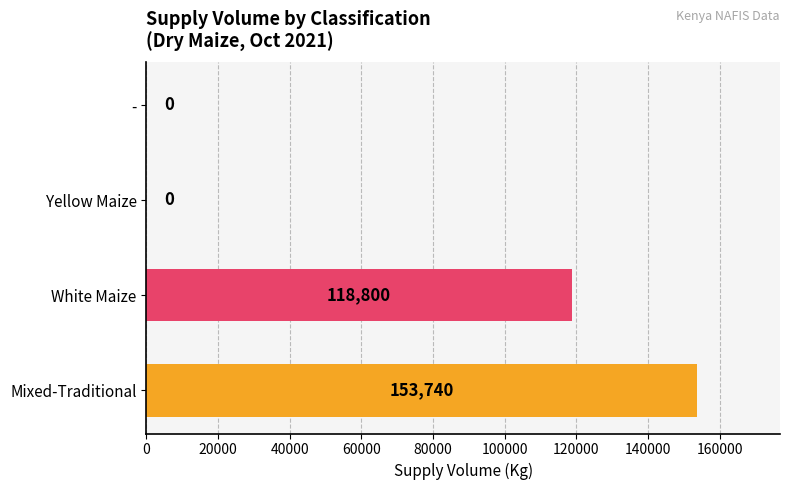

How many values are between 0 and 153740?

4